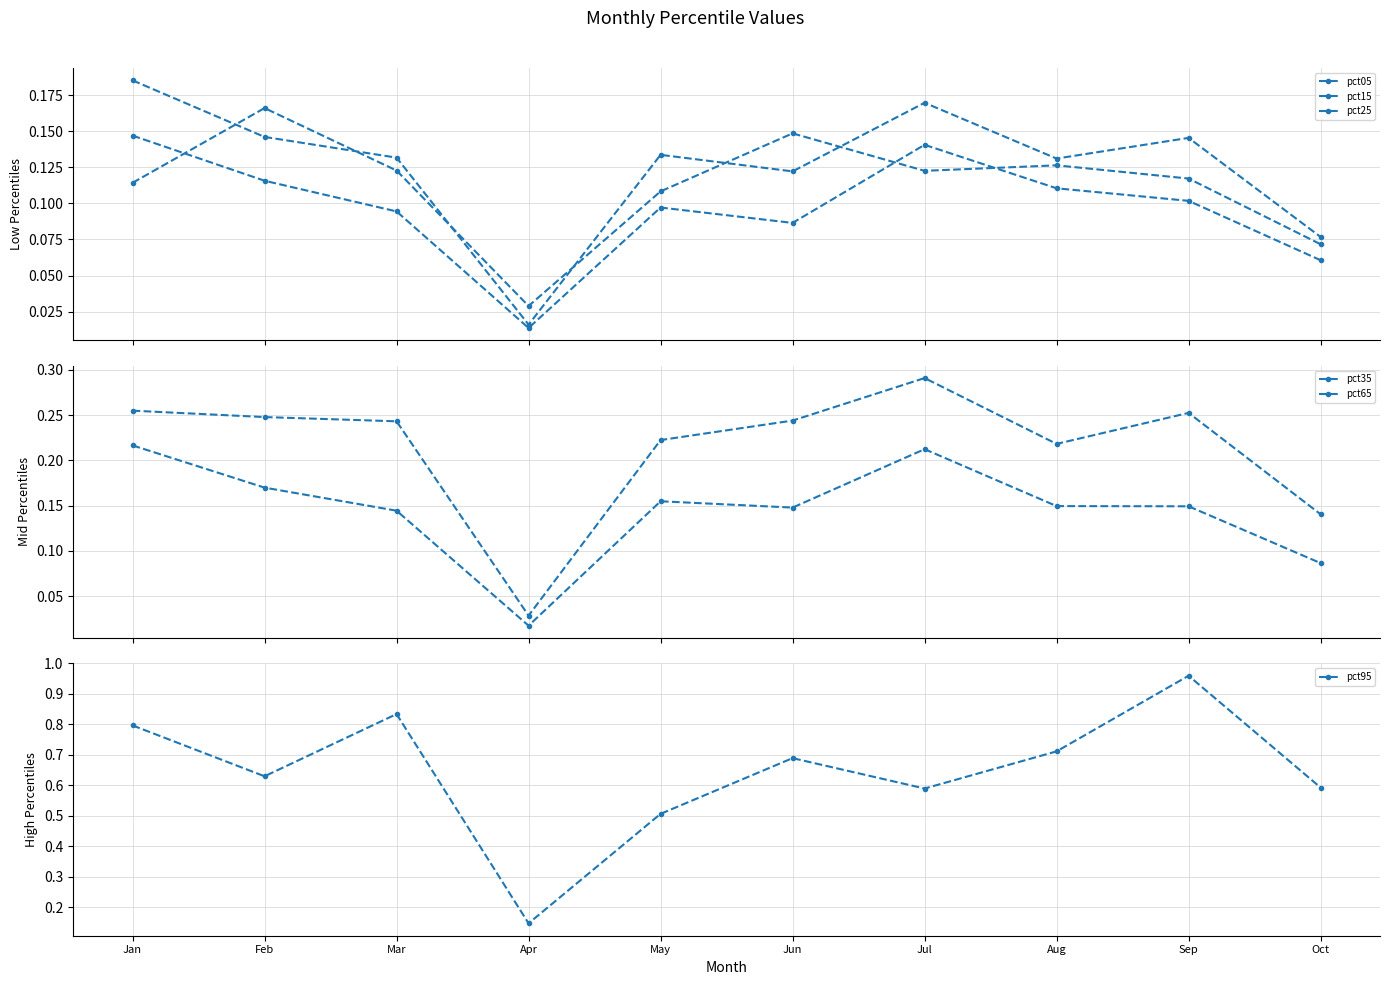

Which series has the largest range (max minus min)?

pct95